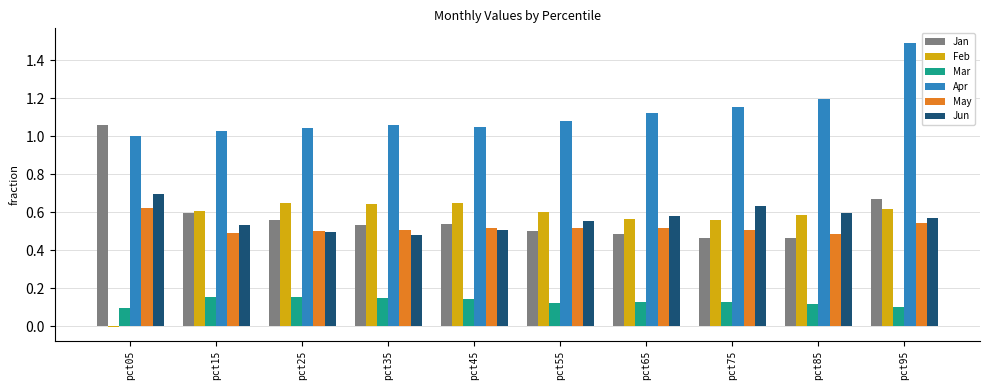

Which label corresponds to the largest value in the chart?

pct95